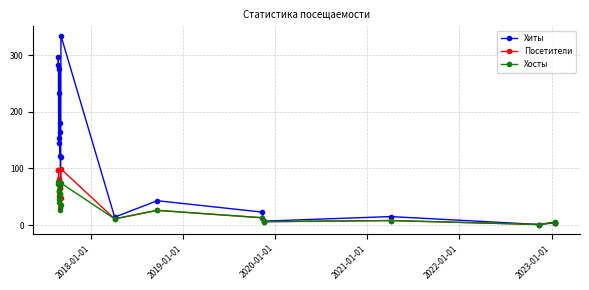

What is the maximum value shown in the chart?

334